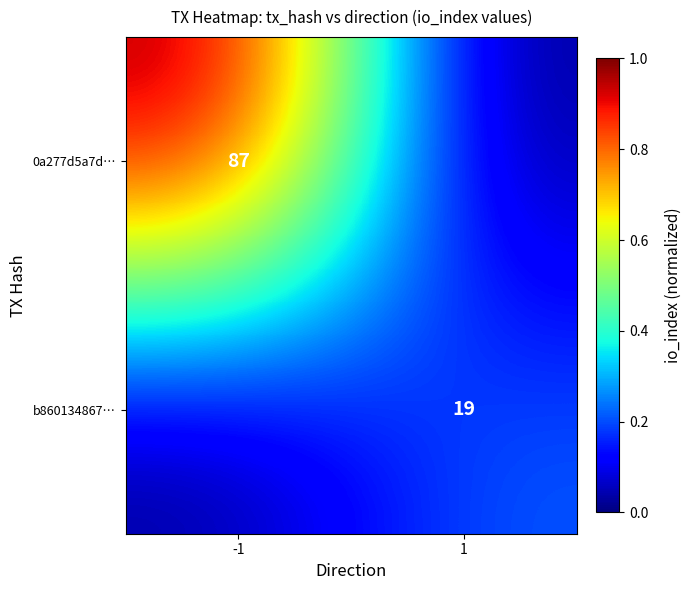

True or false: b860134867… has a value of 32 at 1.

False